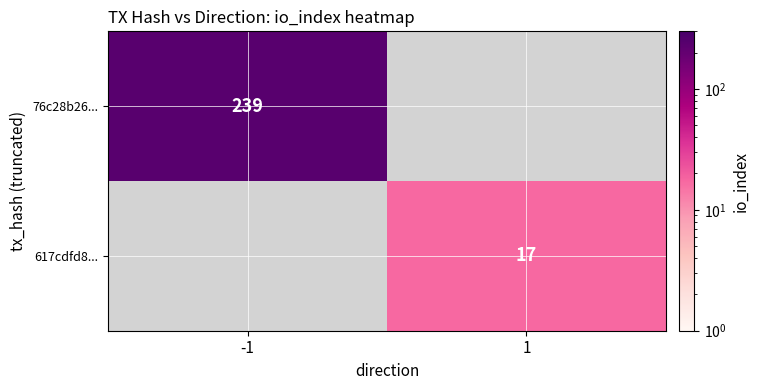

The 617cdfd8... series shows 27 at 1. True or false?

False